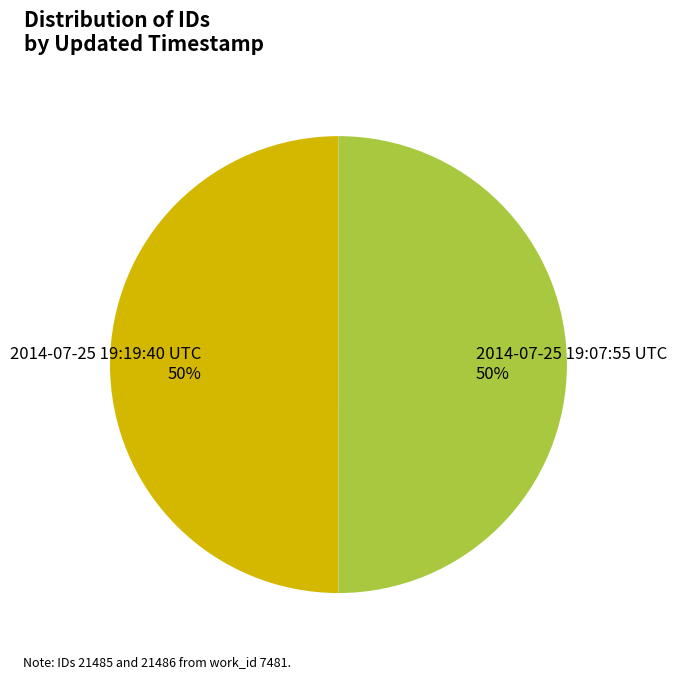

True or false: 2014-07-25 19:07:55 UTC accounts for 50% of the total.

True